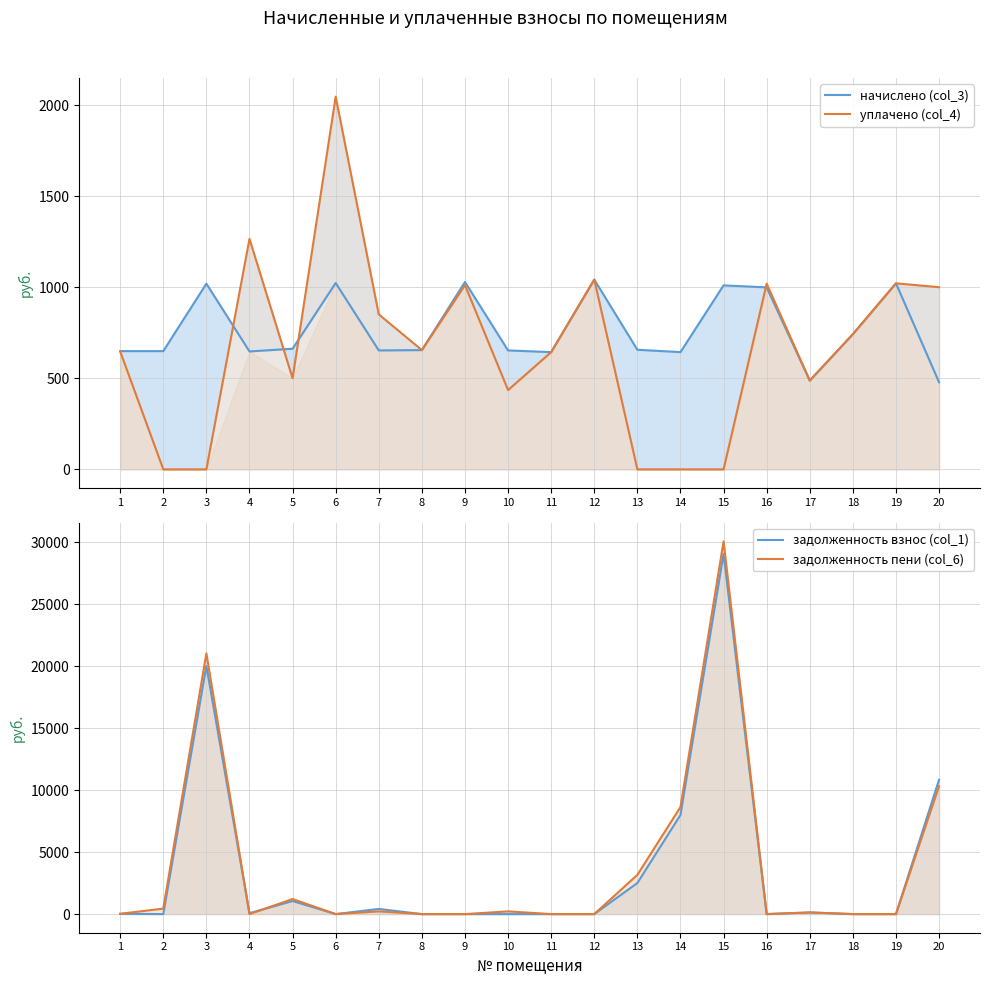

Is it true that начислено (col_3) equals 654.7 at 8?

True